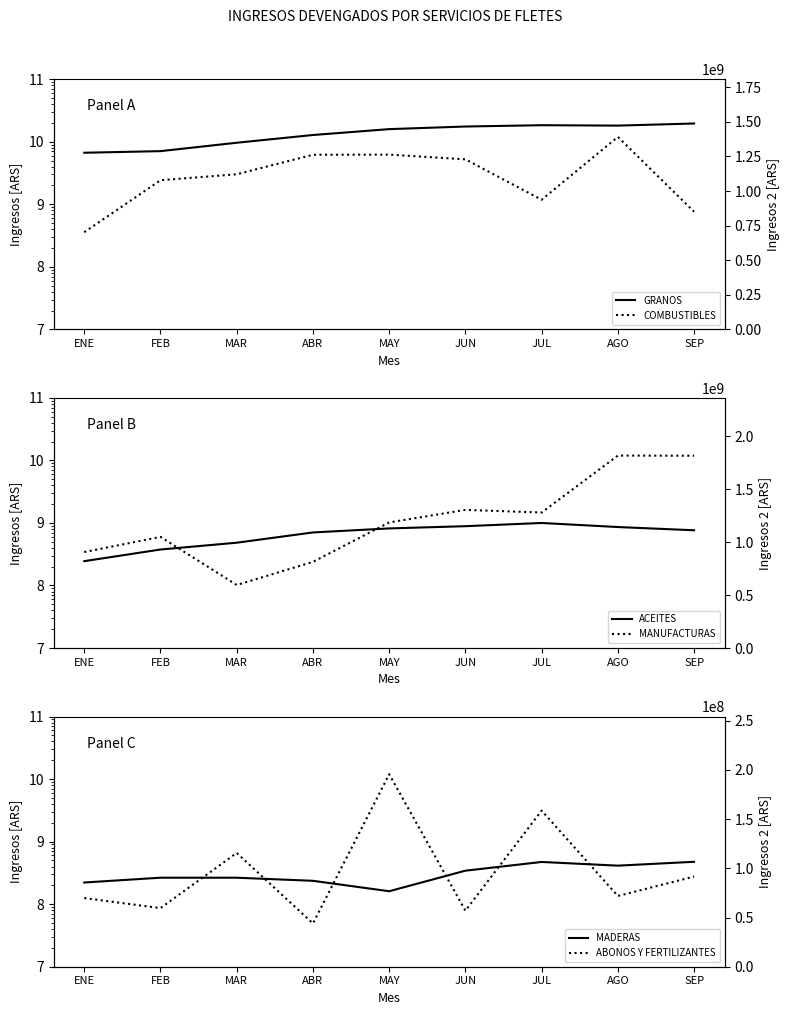

Reading left to right, extract all data points from this chart.

GRANOS: ENE=6664428111.2	FEB=7073424776.4	MAR=9633048568.1	ABR=12804249714.6	MAY=15896003634.5	JUN=17501475195.7	JUL=18360091284.8	AGO=18096954916.1	SEP=19553643139.7
ACEITES: ENE=244938112.3	FEB=376117740.0	MAR=483189553.0	ABR=704937374.9	MAY=817457611.8	JUN=887393362.8	JUL=998918525.5	AGO=859990227.1	SEP=763785283.8
MADERAS: ENE=221959741.6	FEB=264833503.7	MAR=264809680.2	ABR=236214693.8	MAY=160993268.1	JUN=343054940.8	JUL=472837799.6	AGO=412717310.8	SEP=475762949.4
COMBUSTIBLES: ENE=702545945.9	FEB=1078555097.2	MAR=1121365989.2	ABR=1262348969.0	MAY=1263352620.3	JUN=1229311036.3	JUL=937248306.7	AGO=1391431433.3	SEP=850367283.7
MANUFACTURAS: ENE=907614023.5	FEB=1050748990.6	MAR=596128779.3	ABR=814606986.4	MAY=1187621291.0	JUN=1305988689.1	JUL=1281348461.1	AGO=1819477755.8	SEP=1817996259.4
ABONOS Y FERTILIZANTES: ENE=69744026.5	FEB=59548532.8	MAR=115604341.3	ABR=43965416.5	MAY=195532318.1	JUN=56942588.2	JUL=158578192.1	AGO=71864953.1	SEP=91600472.0